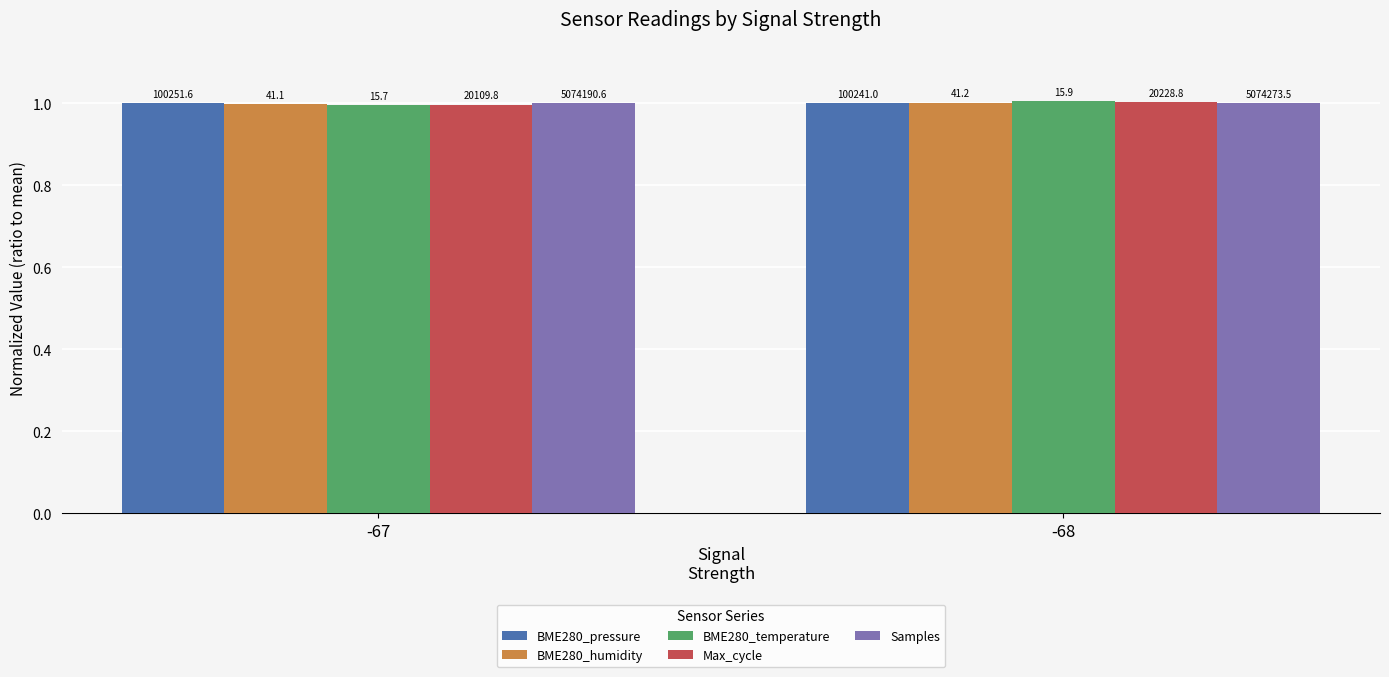

What is the total value across all series at -68?

5.0